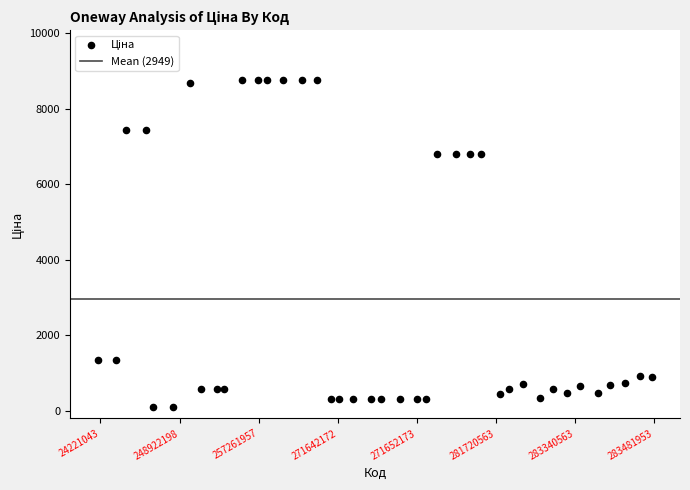

What is the range of X values (max minus min)?

39.1